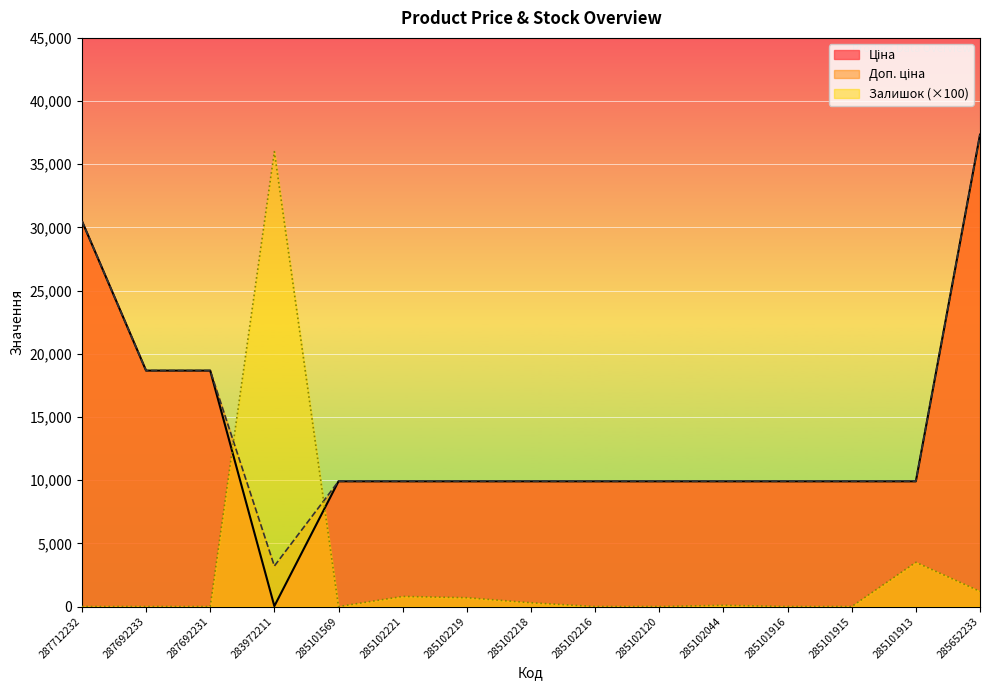

What is the average value of the Доп. ціна series?

13832.5